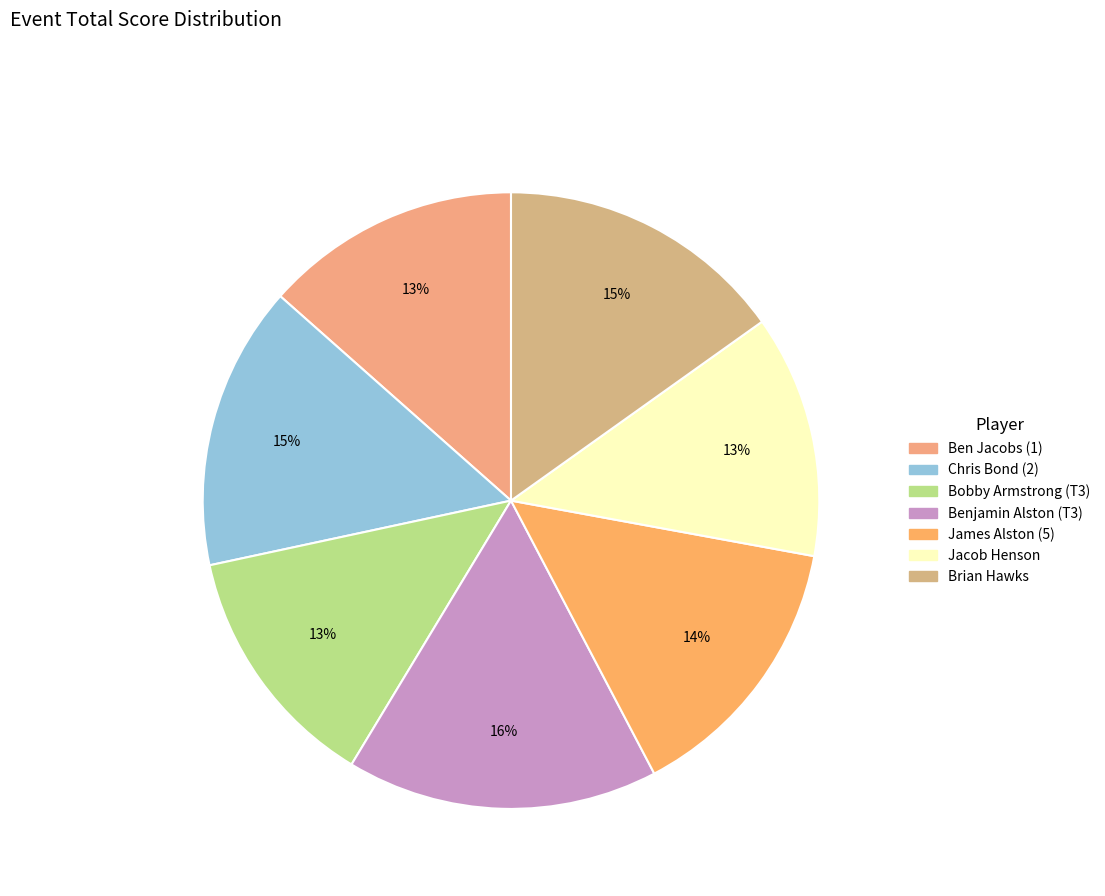

What percentage is the Jacob Henson slice, to the nearest percent?

13%